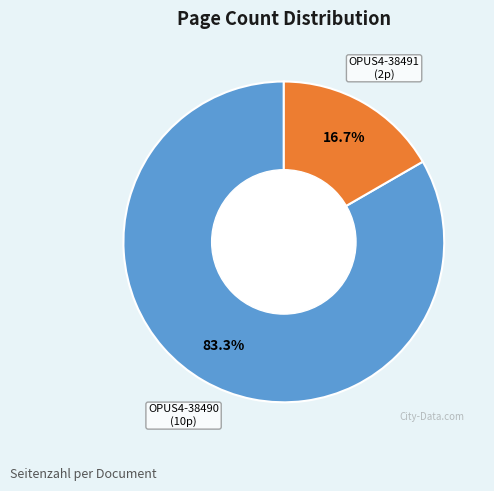

Rank the categories by value from lowest to highest.

OPUS4-38491, OPUS4-38490